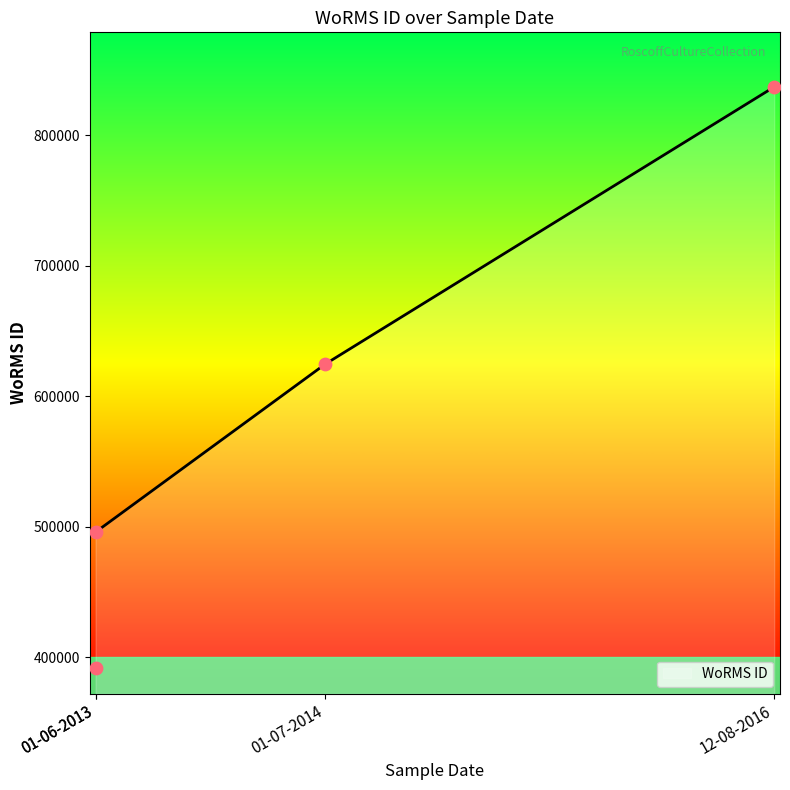

Which has a higher value, 01-06-2013 or 12-08-2016?

12-08-2016